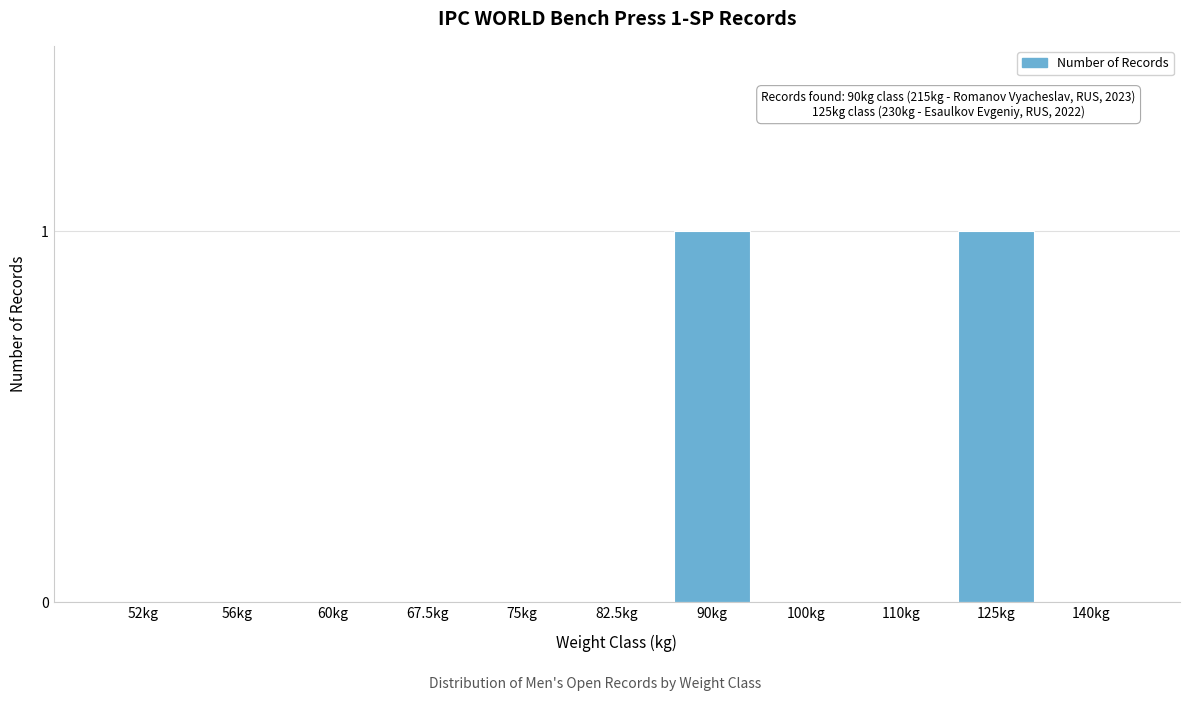

Reading left to right, list all the values displayed in this chart.

52kg=0	56kg=0	60kg=0	67.5kg=0	75kg=0	82.5kg=0	90kg=1	100kg=0	110kg=0	125kg=1	140kg=0